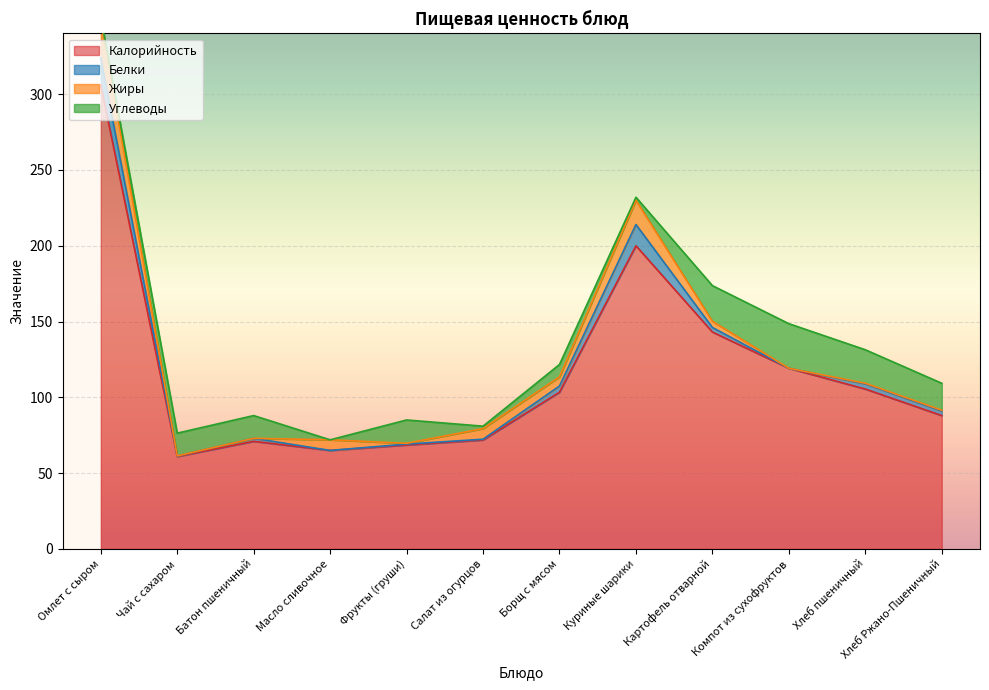

At which label does Жиры reach its minimum?

Батон пшеничный